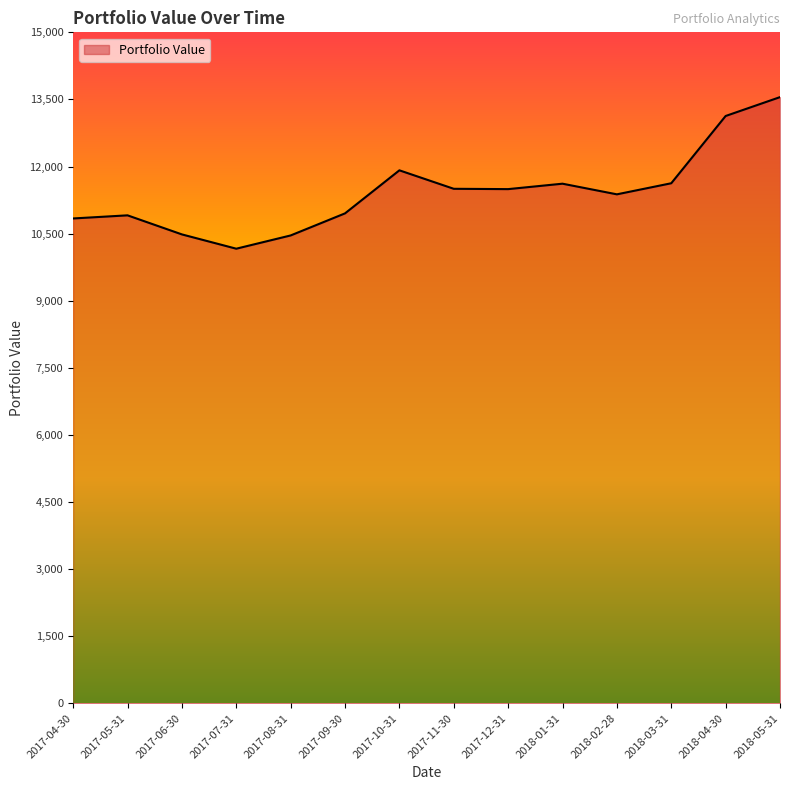

What is the average value?

11429.7